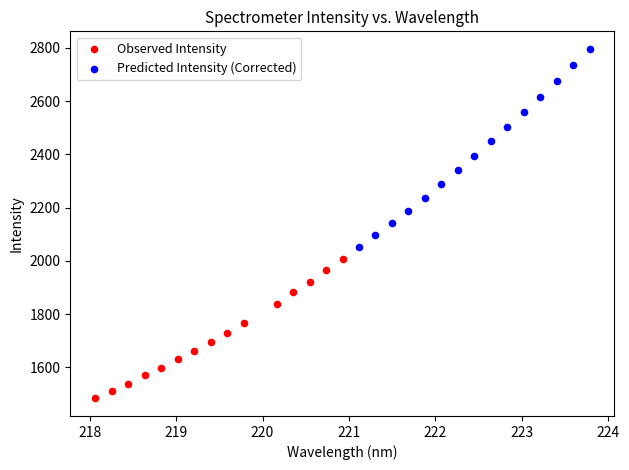

What are all the series names shown in the legend?

Observed Intensity, Predicted Intensity (Corrected)